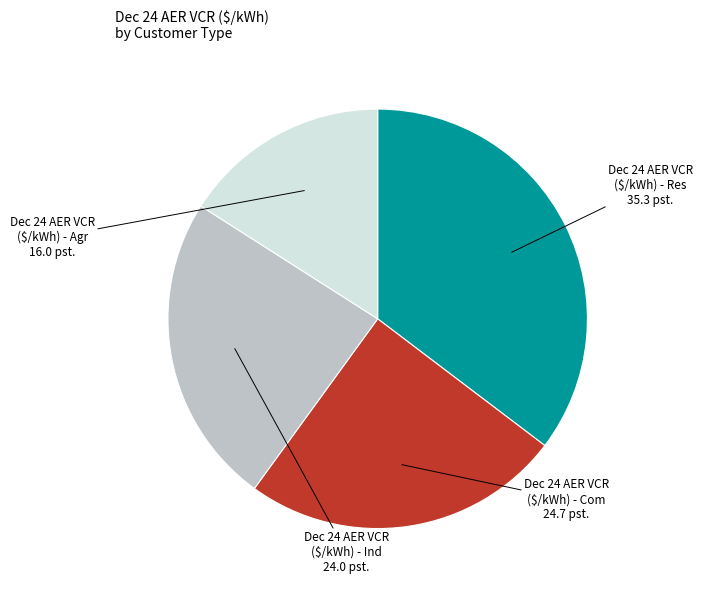

True or false: Dec 24 AER VCR ($/kWh) - Agr accounts for 7% of the total.

False